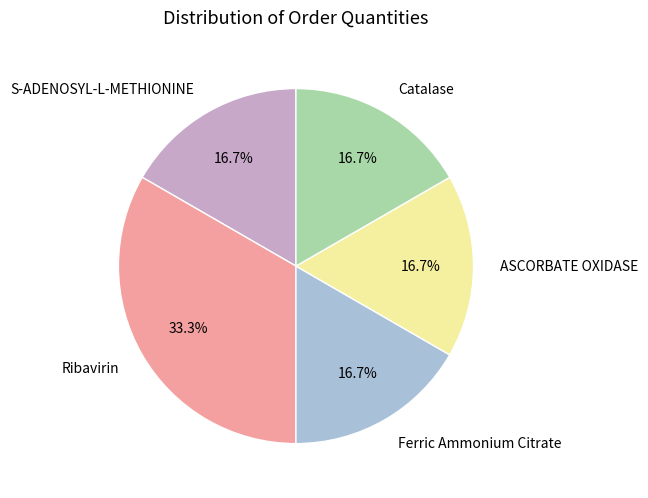

Does S-ADENOSYL-L-METHIONINE represent more than half of the total?

No